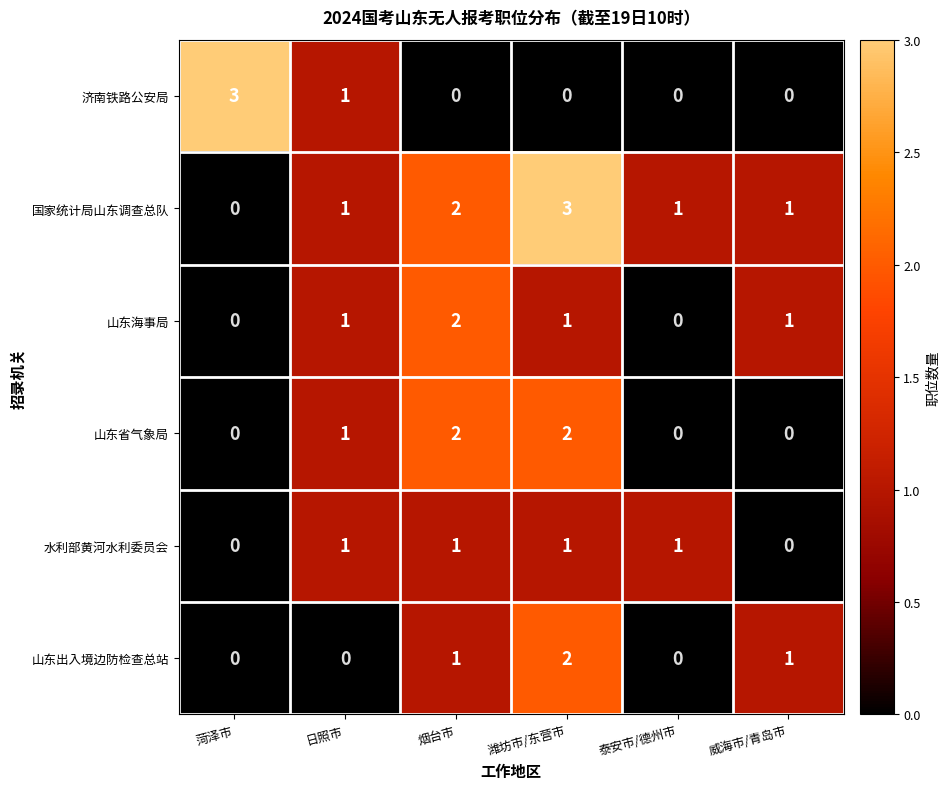

How many data points in 山东出入境边防检查总站 are less than 1?

3